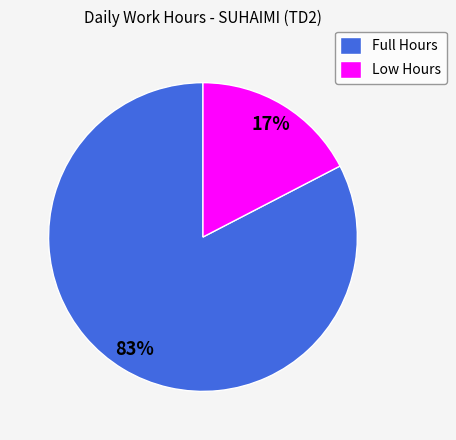

Rank the categories by value from lowest to highest.

Low Hours, Full Hours